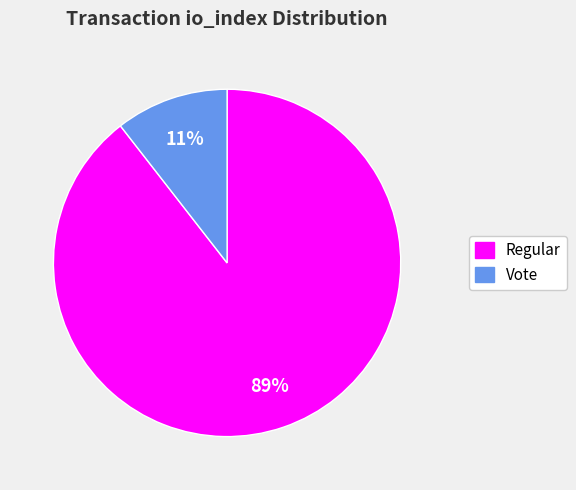

To the nearest percent, what portion does Vote represent?

11%